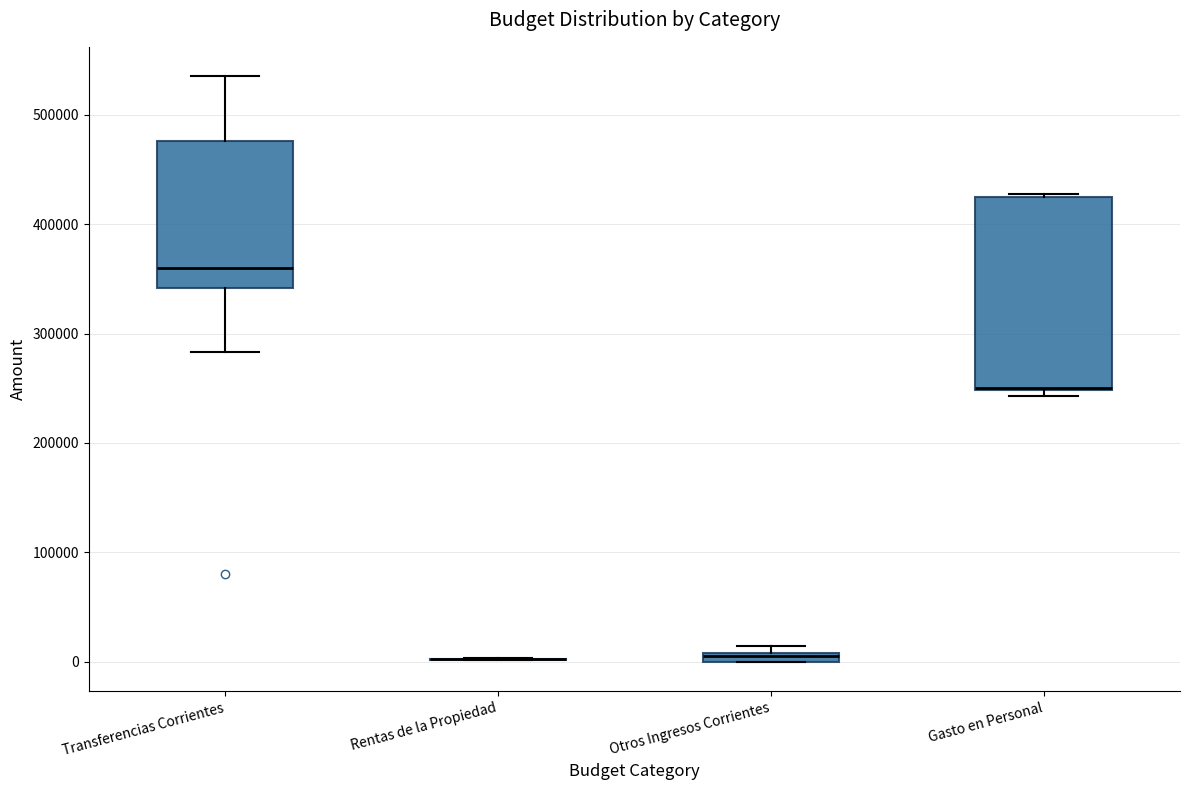

Which box is the tallest, from its lower edge to its upper edge?

Gasto en Personal